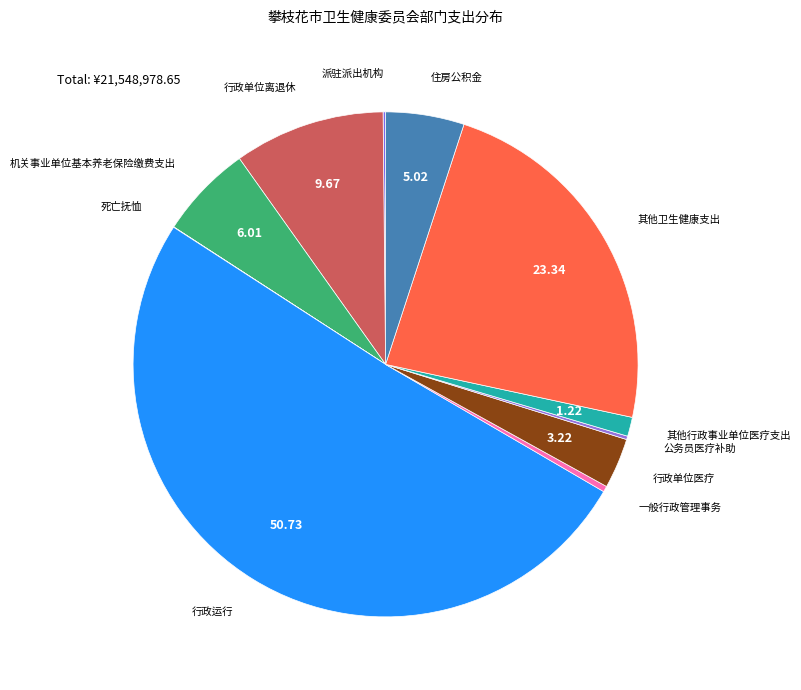

Is it true that 机关事业单位基本养老保险缴费支出 is 6% of the pie?

True